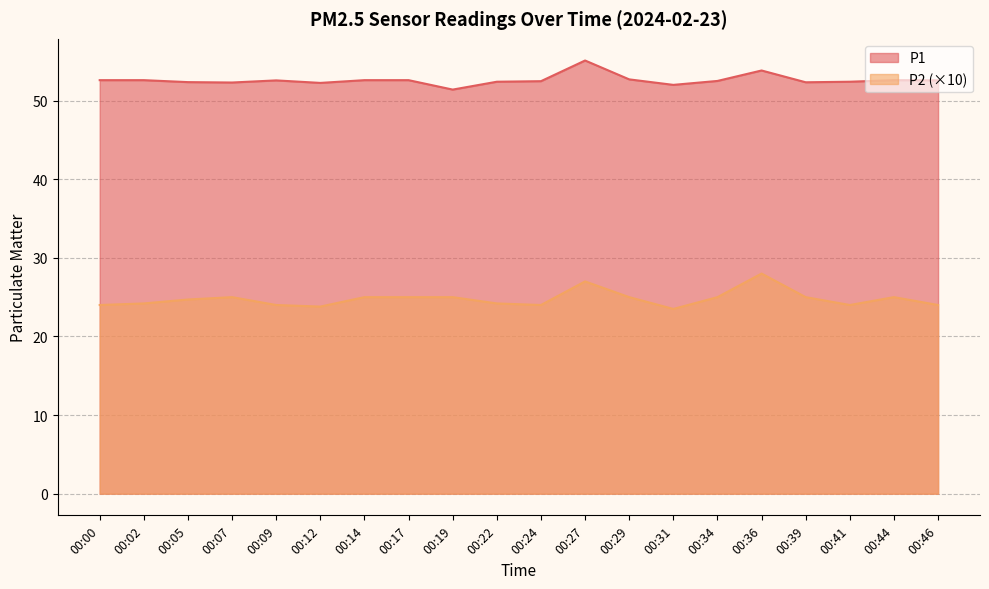

True or false: P2 and P1 cross at least once.

False